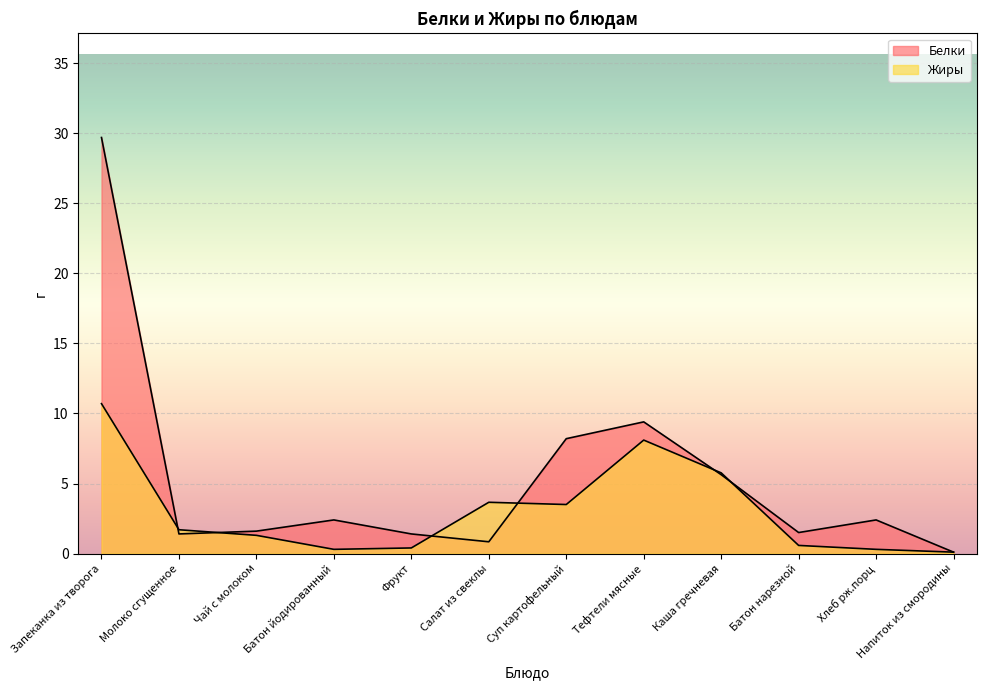

What is the label of the 10th point from the right?

Чай с молоком